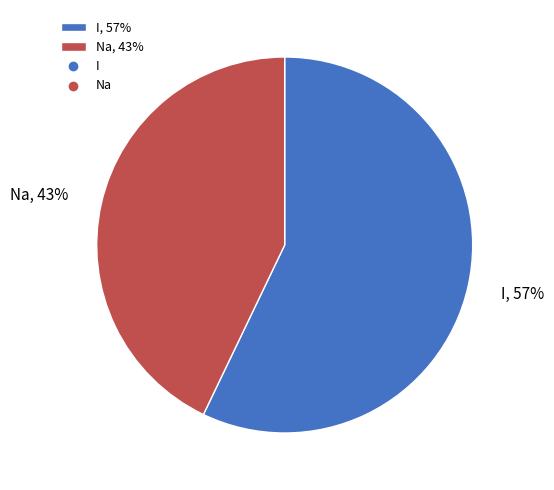

How many slices are in this pie chart?

2